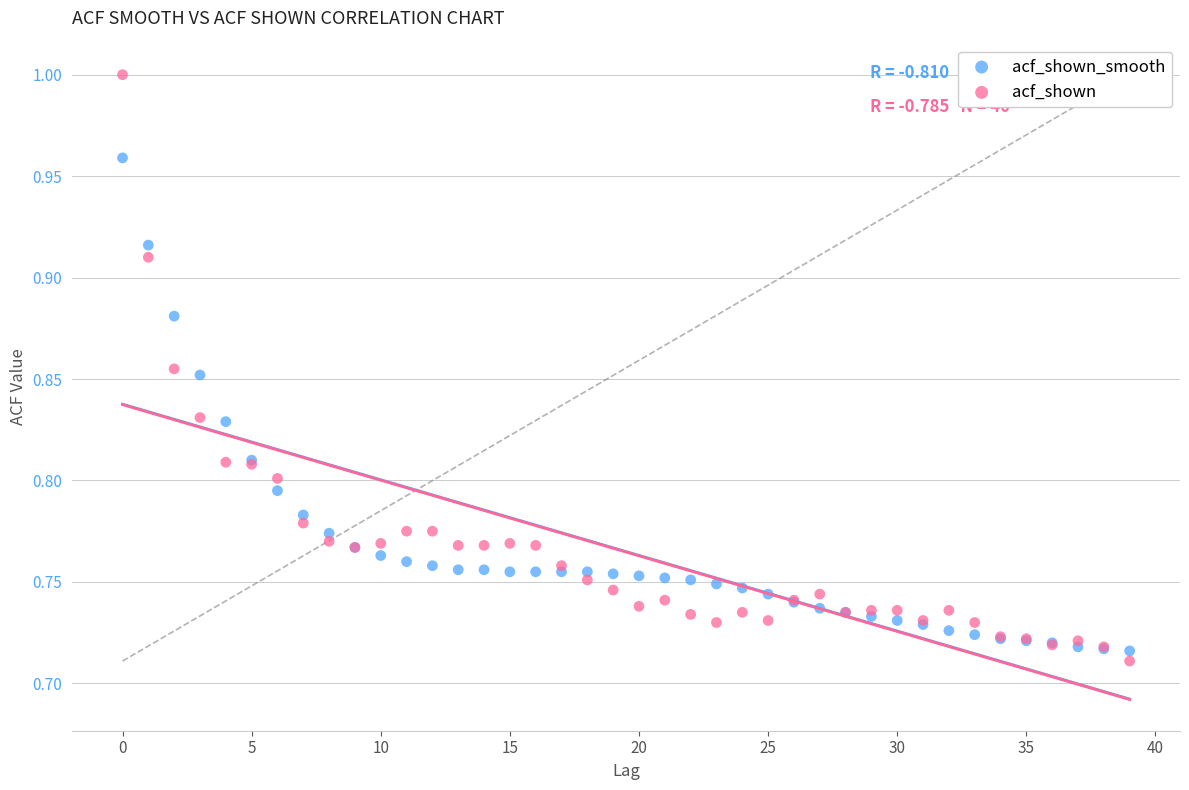

Which series has the largest Y range (max minus min)?

acf_shown